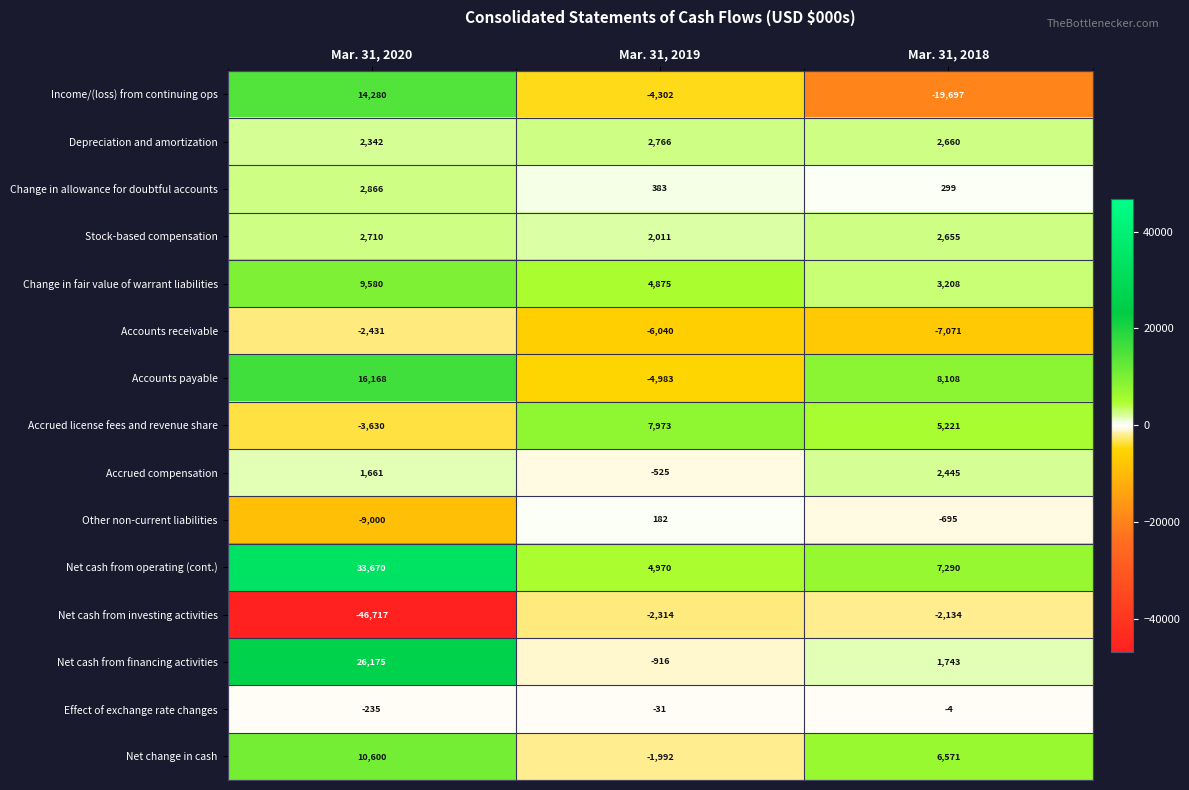

How many distinct data groups are displayed?

15